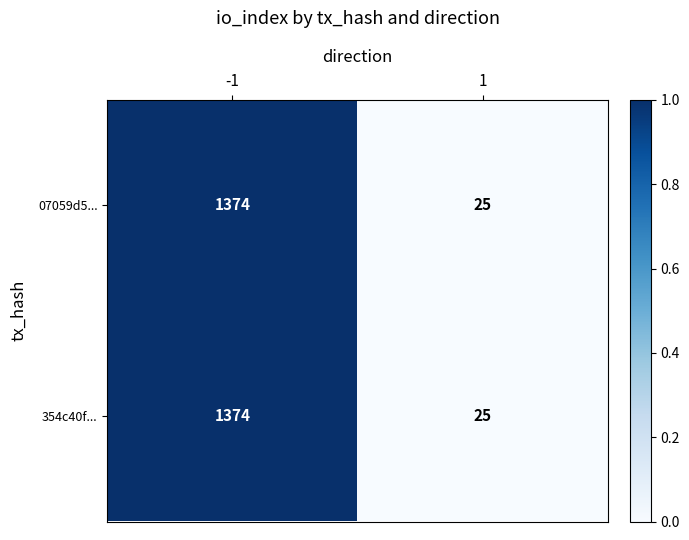

What is the total value across all series at -1?

2748